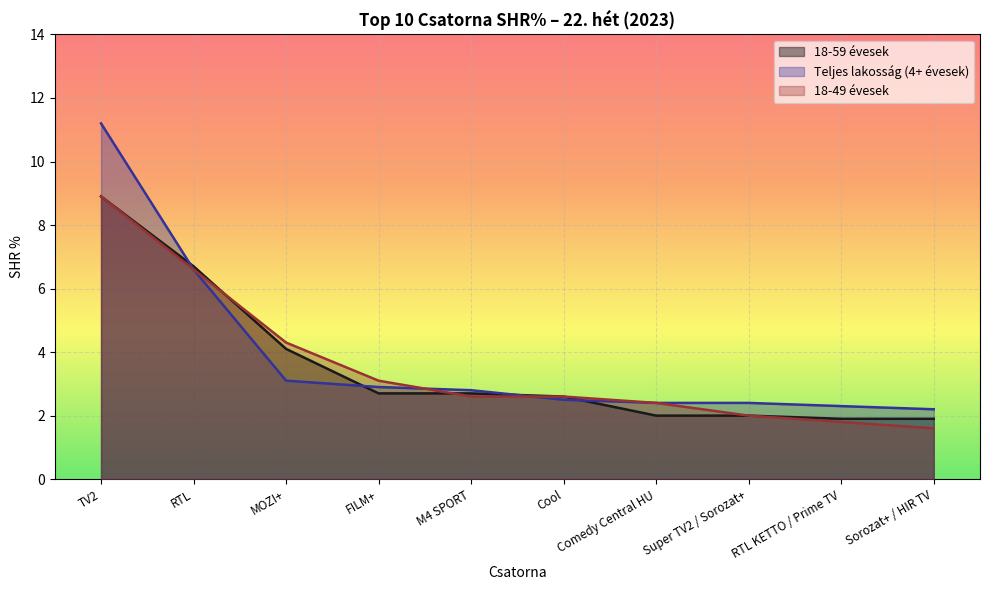

How many data points in 18-49 évesek are less than 2?

2